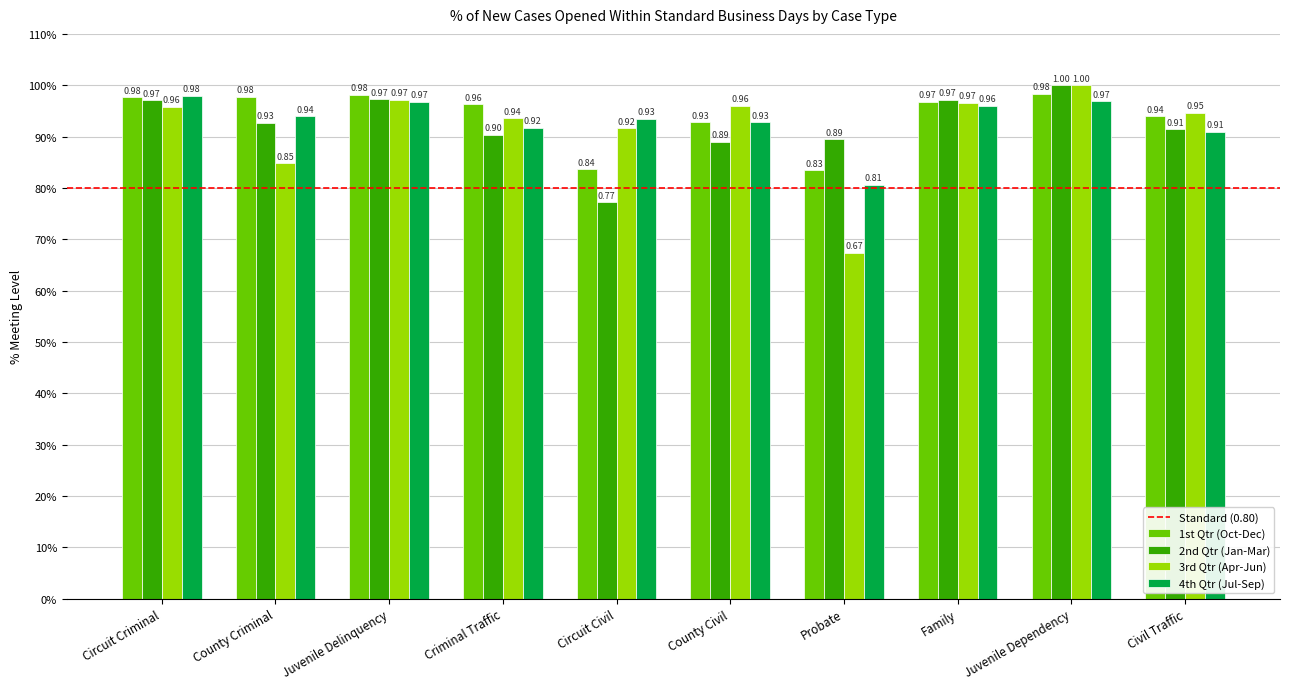

Does the chart contain any negative values?

No